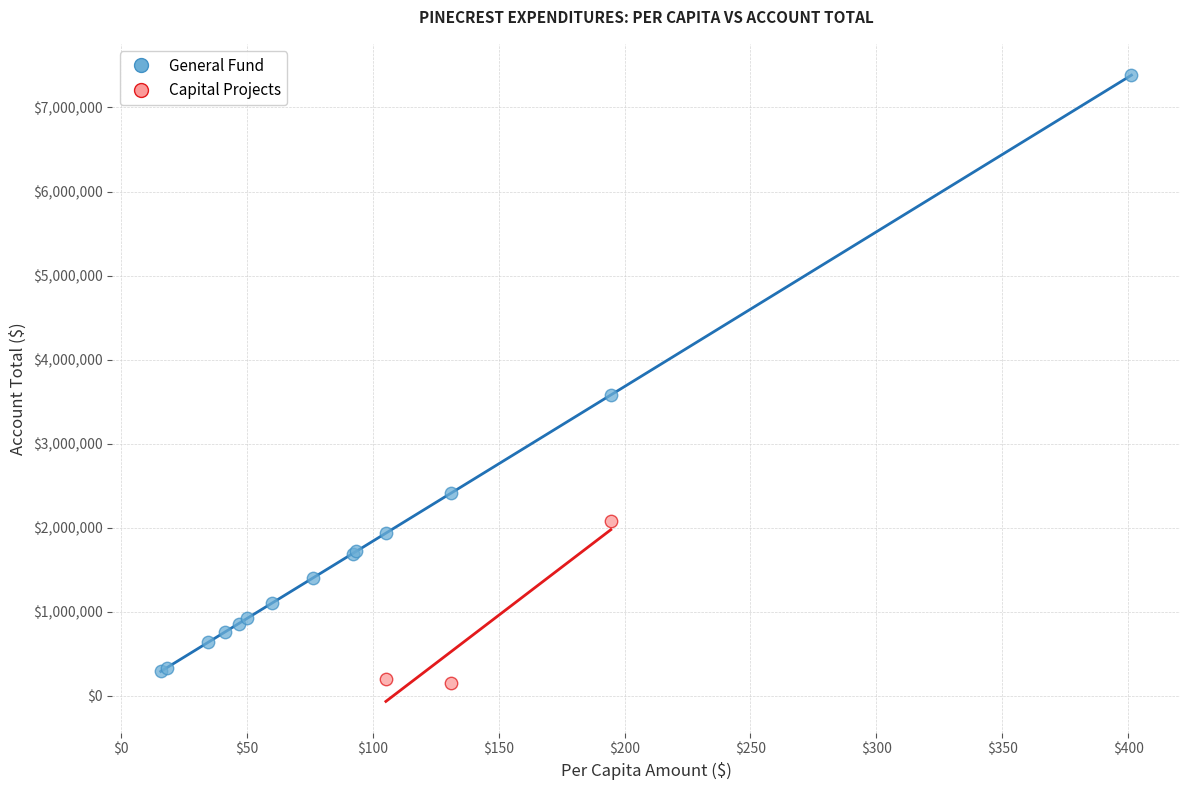

What are all the series names shown in the legend?

General Fund, Capital Projects